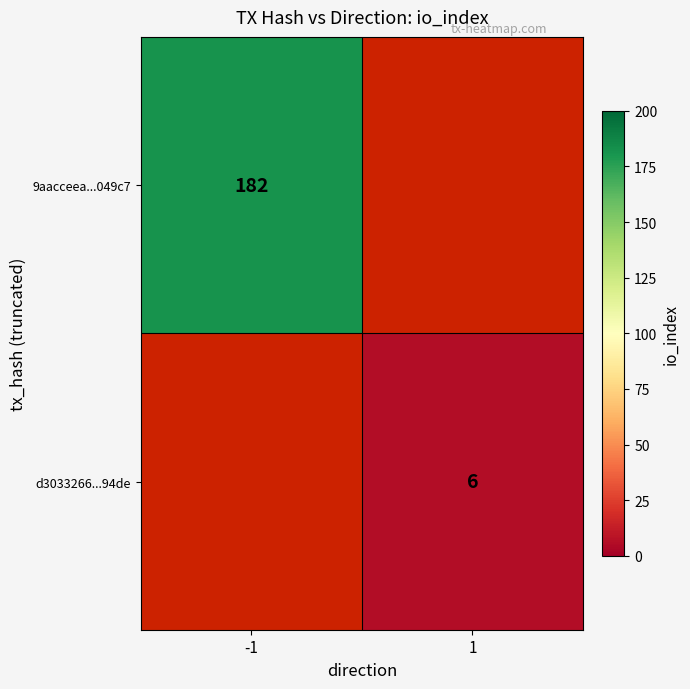

The value of 9aacceea...049c7 at -1 is 91. True or false?

False